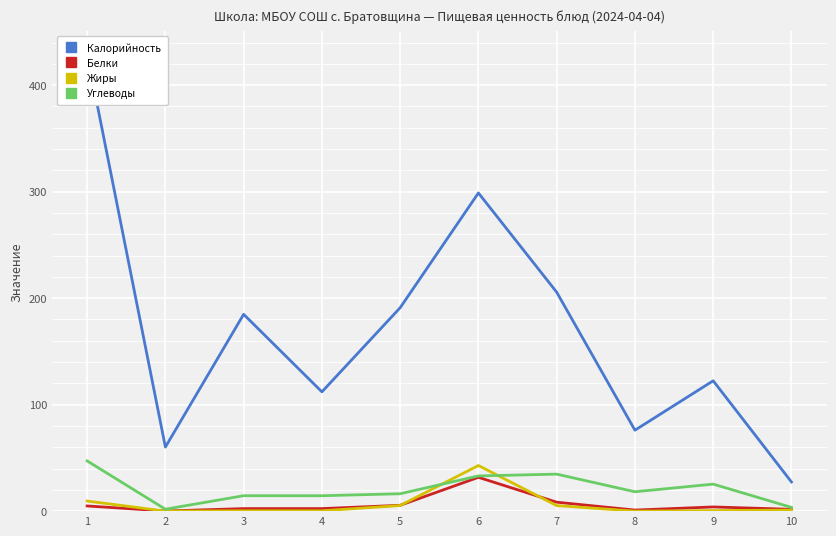

At which label does Белки first exceed 3?

1